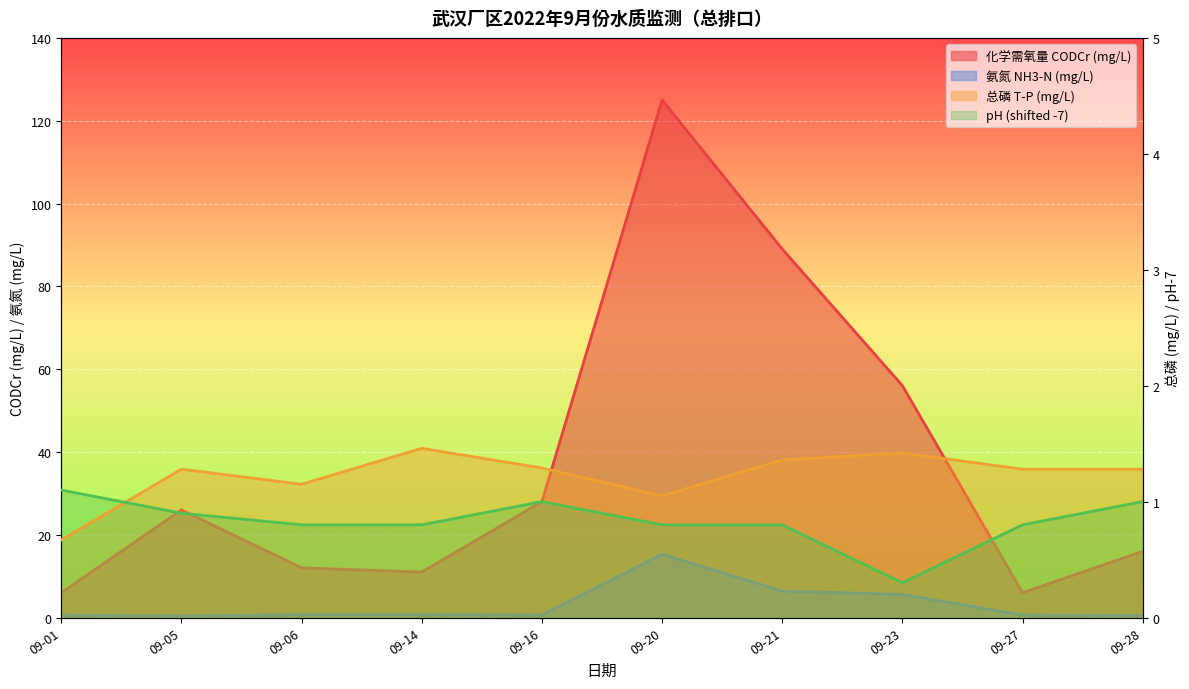

At which label is 总磷 T-P (mg/L) closest to 1?

09-20